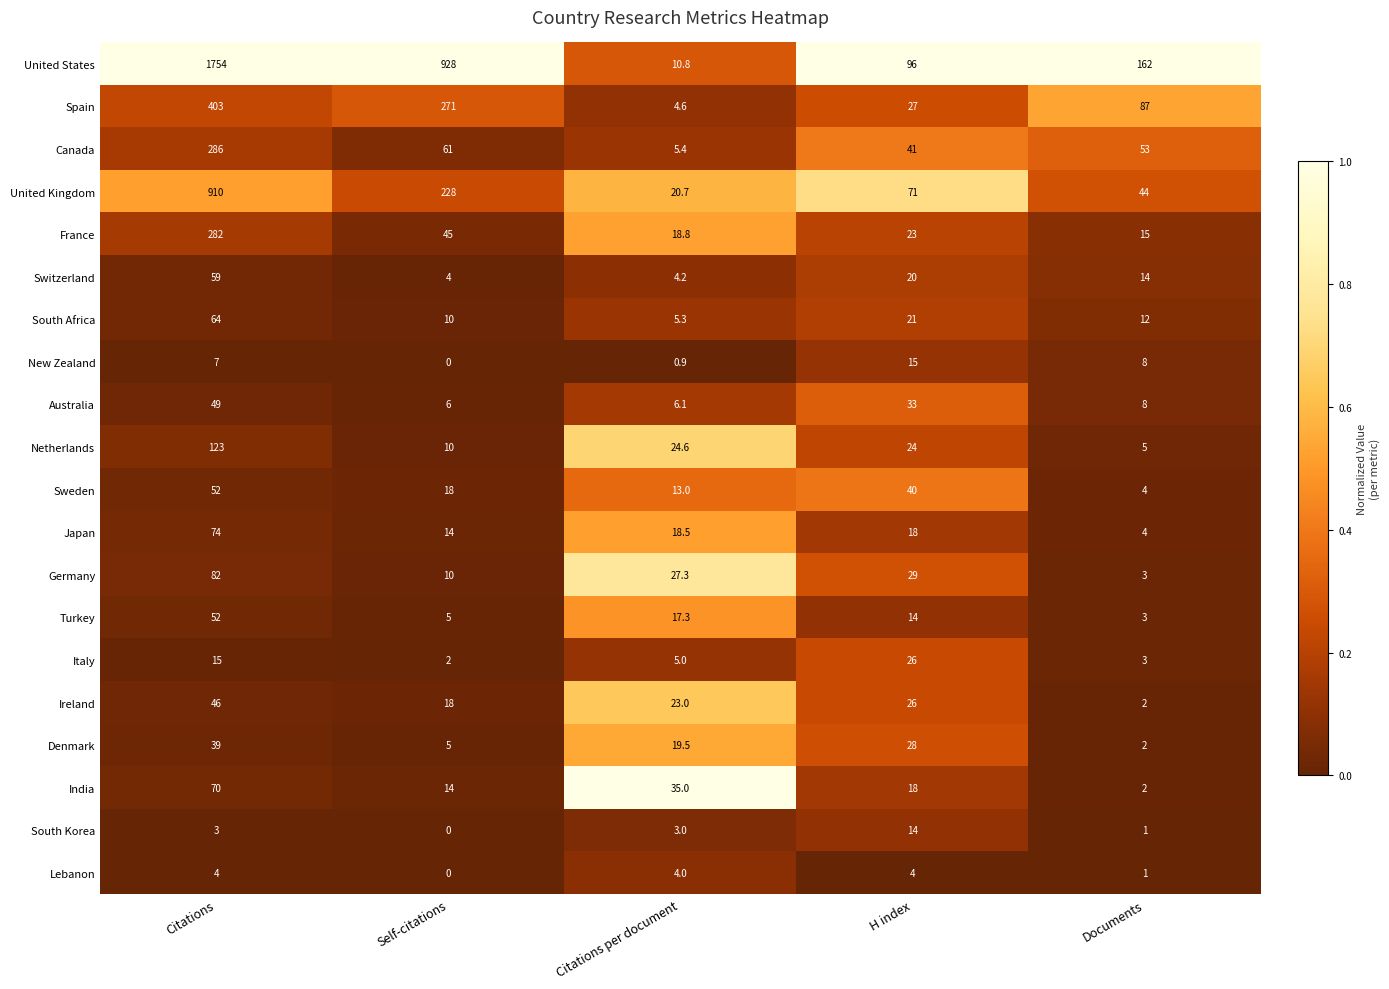

List the labels in order of United Kingdom value, largest first.

Citations, Self-citations, H index, Documents, Citations per document